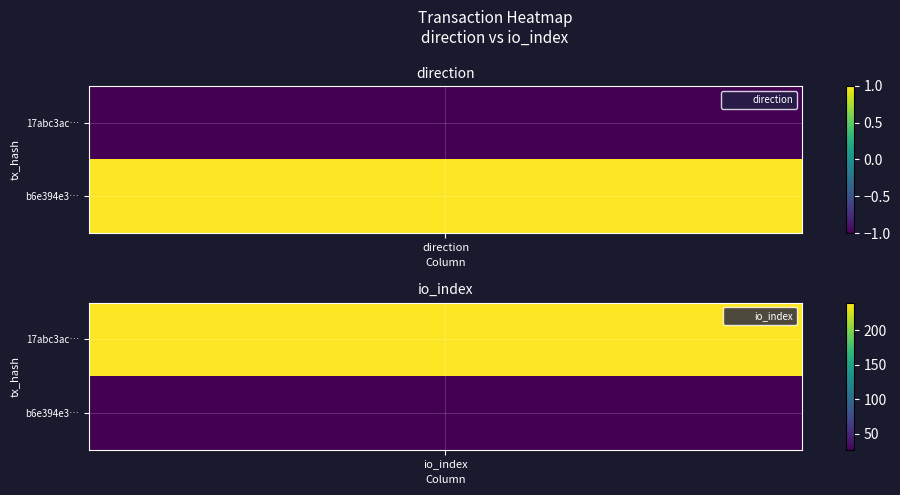

What is the difference between the b6e394e3353d1e86db72fccc0a6ea5e4d1463d5 values at 0 and 1?

26